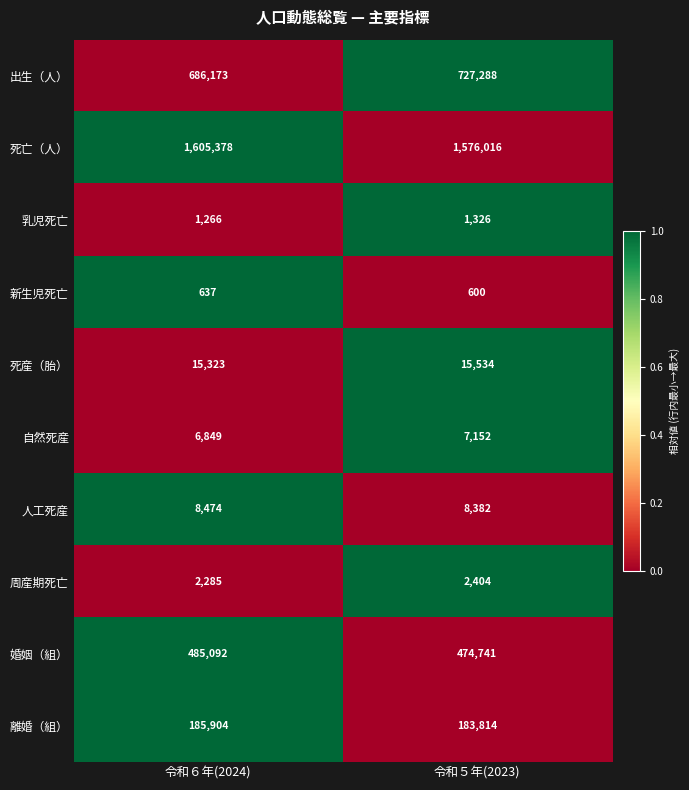

What is the sum of all 自然死産 values?

14001